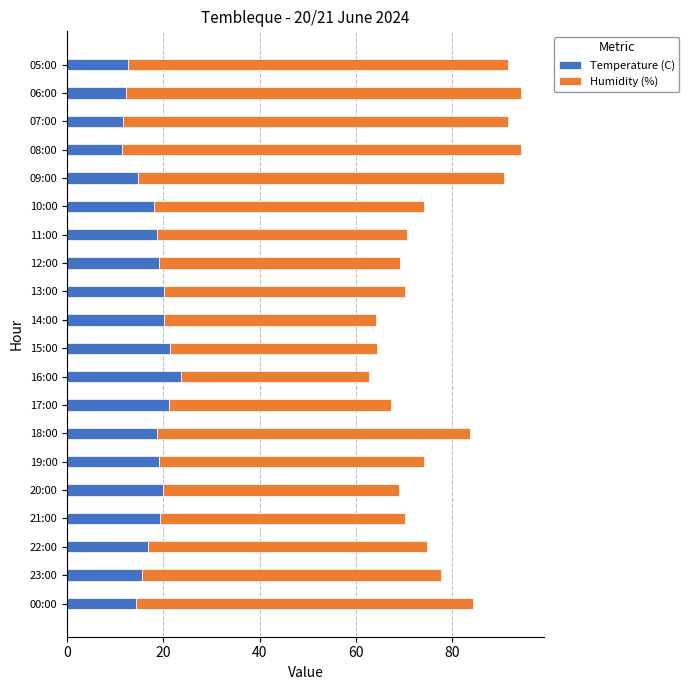

What is the difference between the second highest and second lowest values in the Temperature (C) series?

9.7